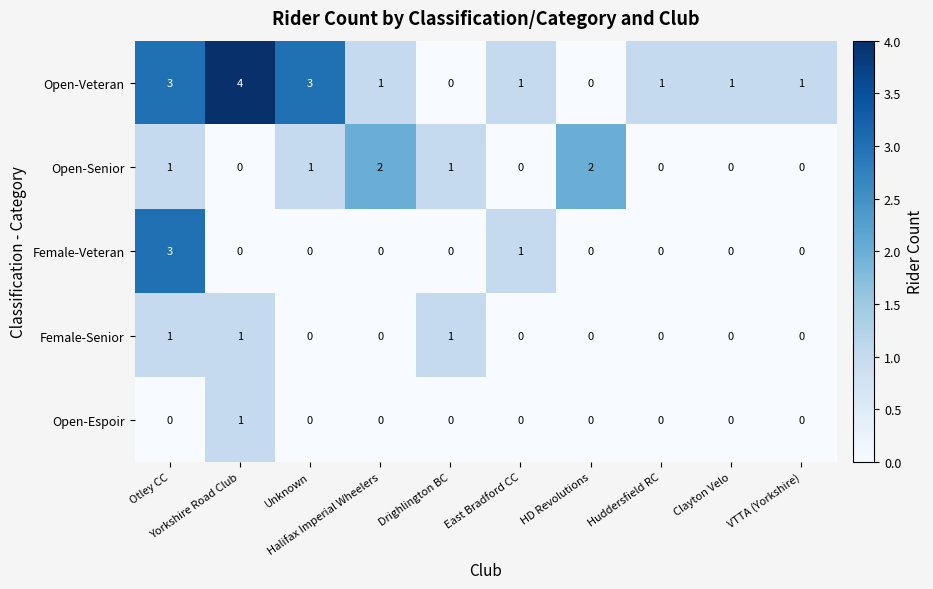

Count the Open-Senior values in the range 0 to 1.

8